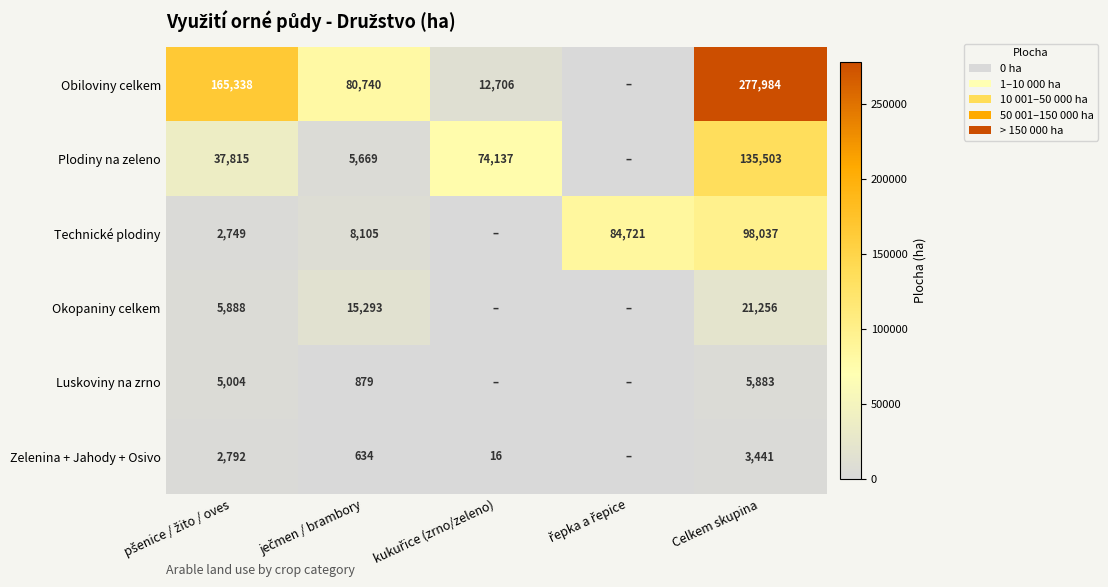

Rank the series at Celkem skupina from lowest to highest value.

Zelenina + Jahody + Osivo, Luskoviny na zrno, Okopaniny celkem, Technické plodiny, Plodiny na zeleno, Obiloviny celkem